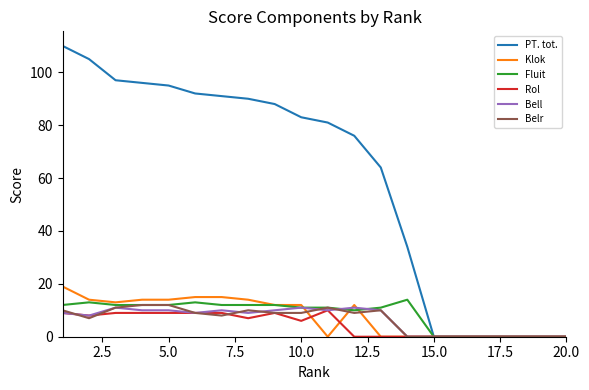

Which series has the widest spread of values?

PT. tot.